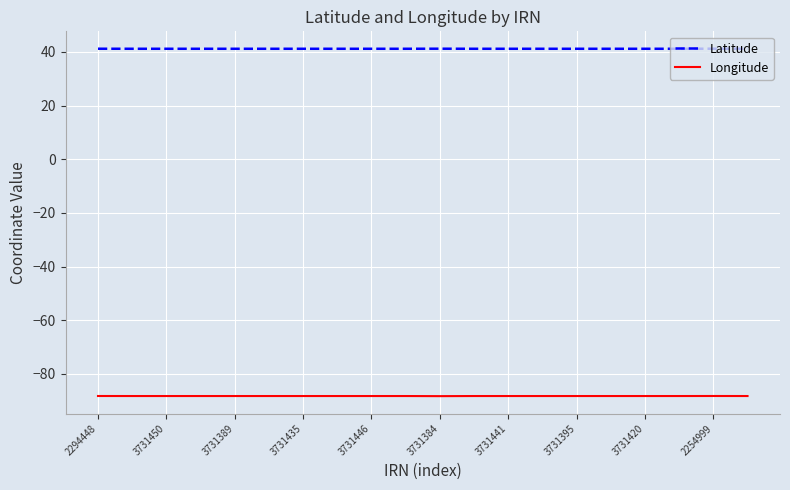

True or false: Latitude and Longitude intersect in this chart.

False